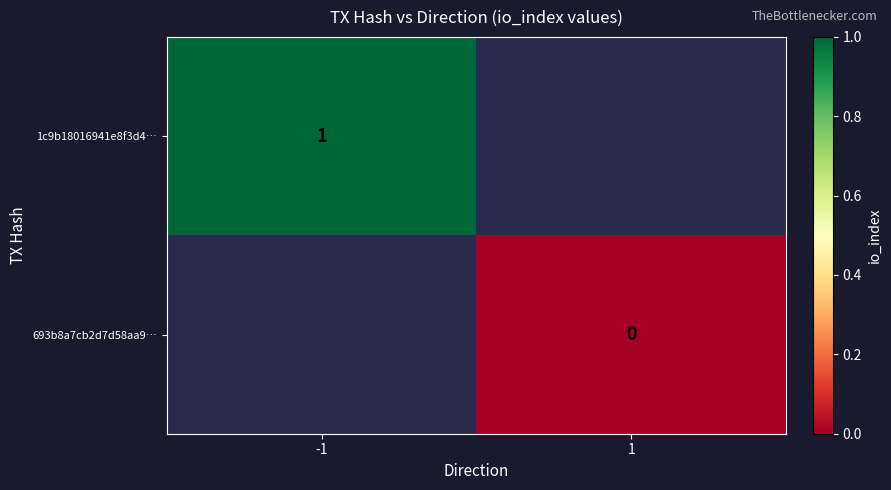

What is the greatest value displayed?

1.0